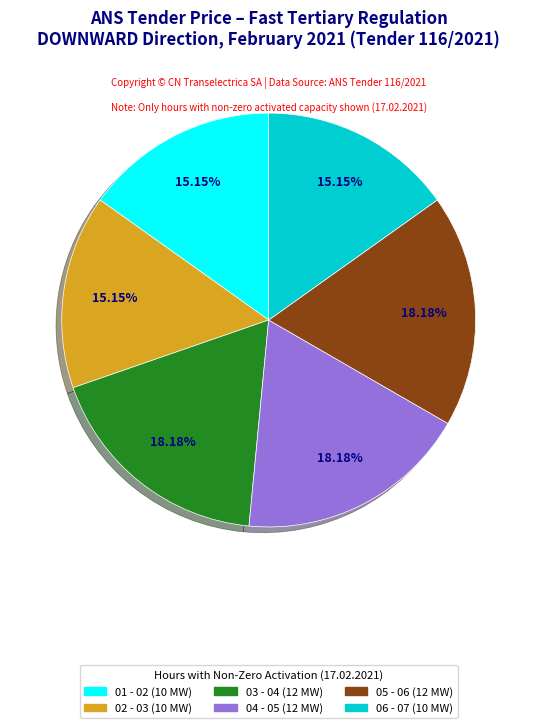

How many segments does this pie chart have?

6